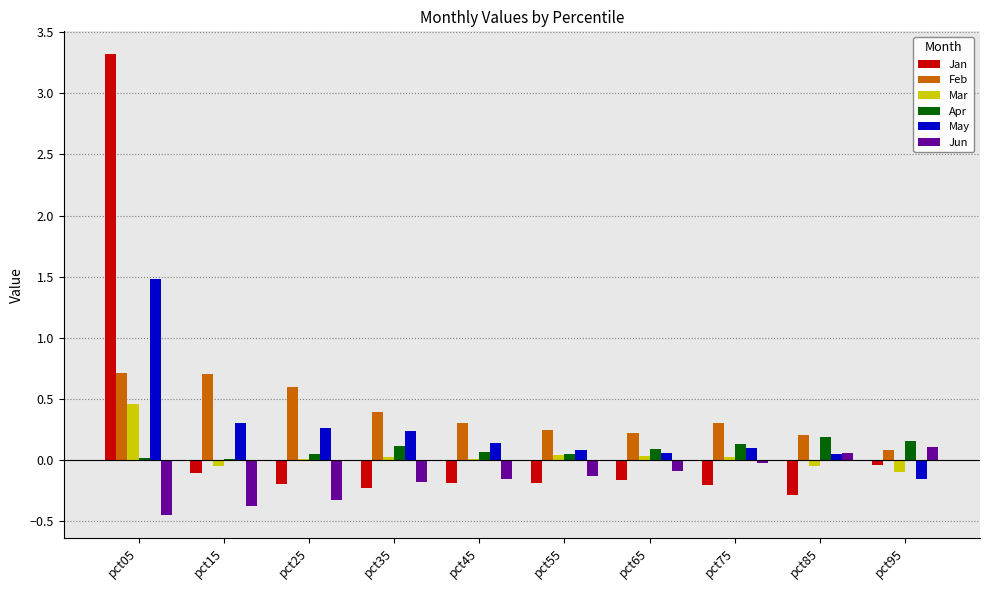

True or false: Apr has a value of 0.0 at pct05.

True